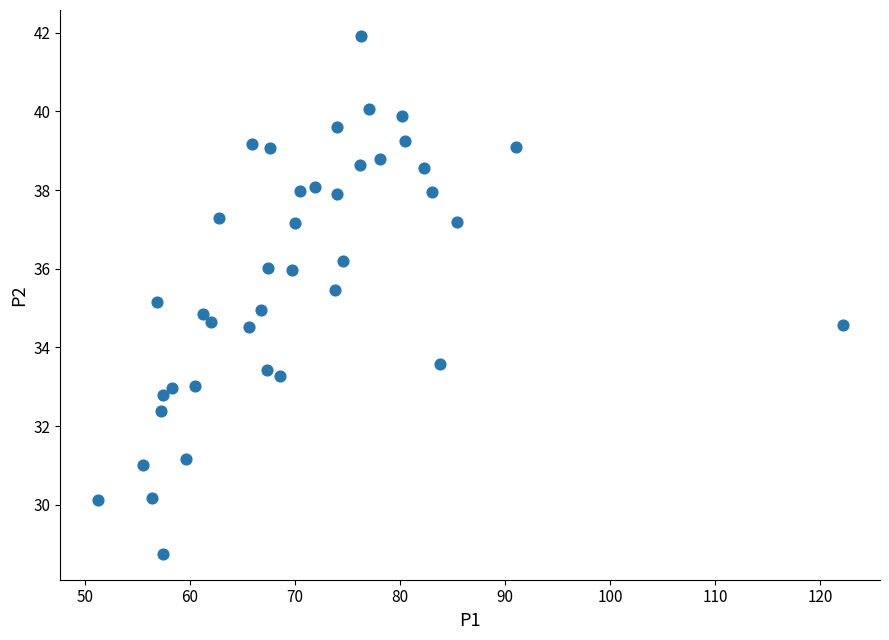

What is the range of X values (max minus min)?

71.0